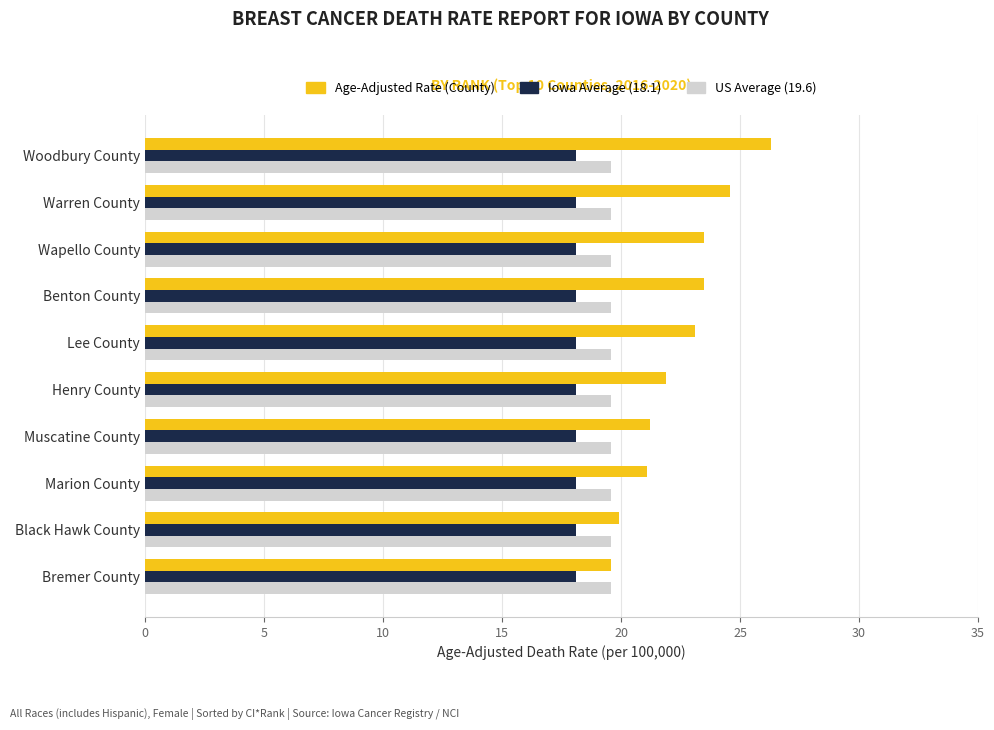

Is the value of US Average (19.6) at Bremer County greater than the value of Iowa Average (18.1) at Black Hawk County?

Yes